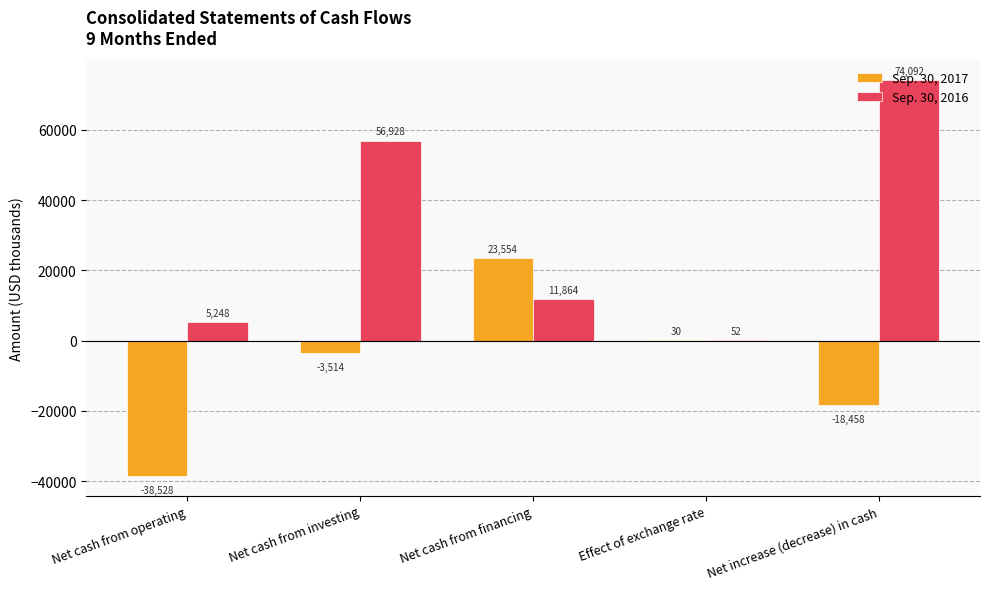

Which series has the largest range (max minus min)?

Sep. 30, 2016